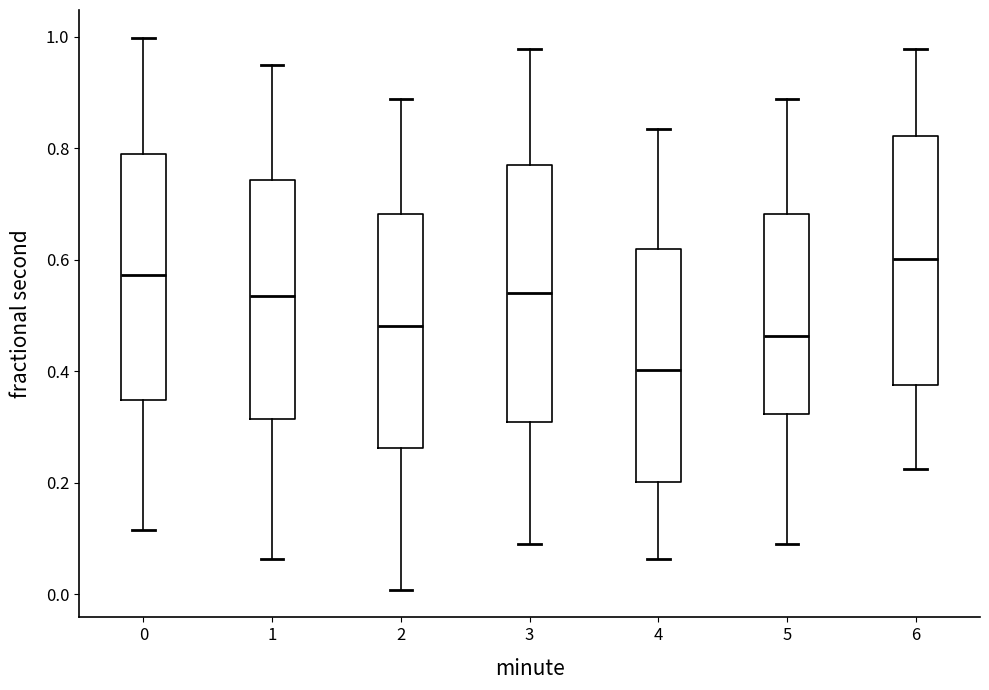

Reading left to right, read every box against the y-axis: the position of its median line, the range the box covers, and the ends of its whiskers. The values are not printed on the chart, so give them approximately, as read against the axis.

0: median 0.58, box 0.34 to 0.78, whiskers 0.12 to 1.00
1: median 0.54, box 0.32 to 0.74, whiskers 0.06 to 0.94
2: median 0.48, box 0.26 to 0.68, whiskers 0.00 to 0.88
3: median 0.54, box 0.30 to 0.76, whiskers 0.10 to 0.98
4: median 0.40, box 0.20 to 0.62, whiskers 0.06 to 0.84
5: median 0.46, box 0.32 to 0.68, whiskers 0.10 to 0.88
6: median 0.60, box 0.38 to 0.82, whiskers 0.22 to 0.98